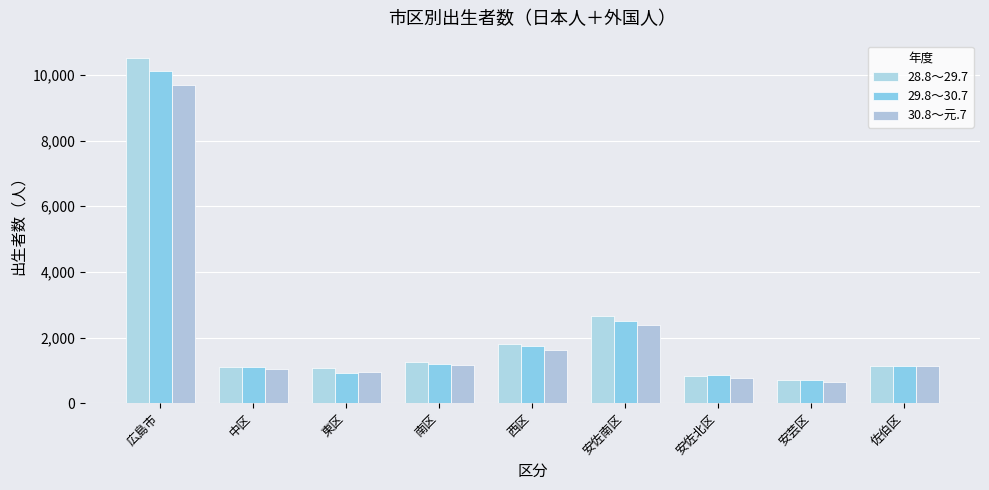

What is the approximate value of 28.8～29.7 at 西区?

1802